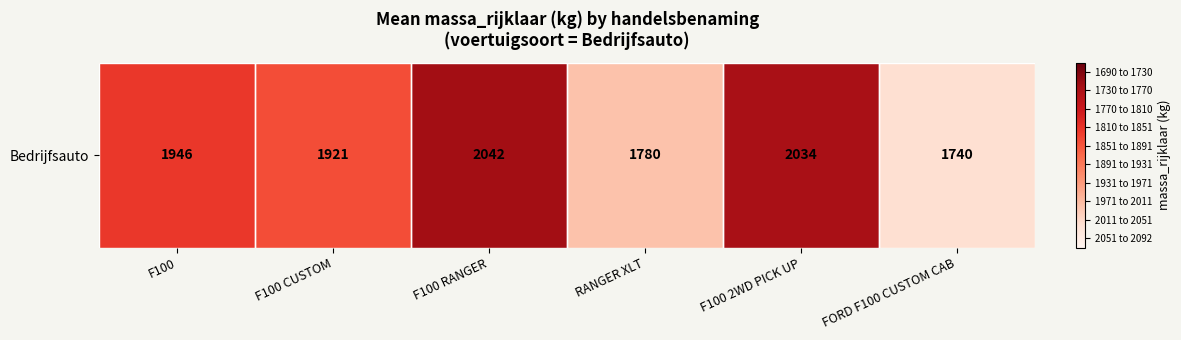

Reading left to right, extract all data points from this chart.

F100=1946.1	F100 CUSTOM=1921.0	F100 RANGER=2041.5	RANGER XLT=1780.0	F100 2WD PICK UP=2034.0	FORD F100 CUSTOM CAB=1740.0